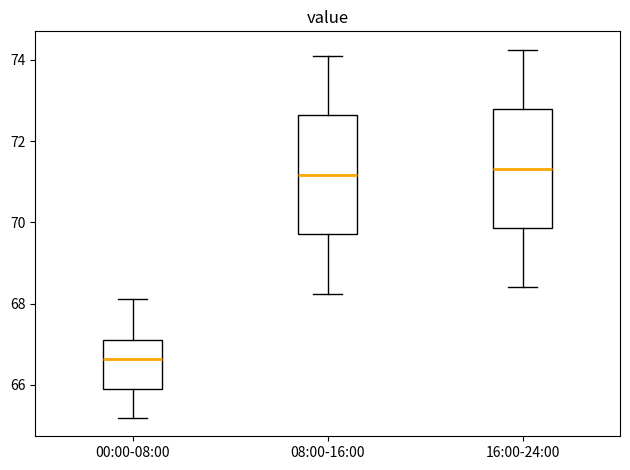

Reading left to right, transcribe this box plot: for each box, give where its median line is, the range the box spans, and where its two whiskers end, as read against the y-axis. The values are not printed on the chart, so give them approximately, as read against the axis.

00:00-08:00: median 66.6, box 65.8 to 67.2, whiskers 65.2 to 68.2
08:00-16:00: median 71.2, box 69.8 to 72.6, whiskers 68.2 to 74.2
16:00-24:00: median 71.4, box 69.8 to 72.8, whiskers 68.4 to 74.2